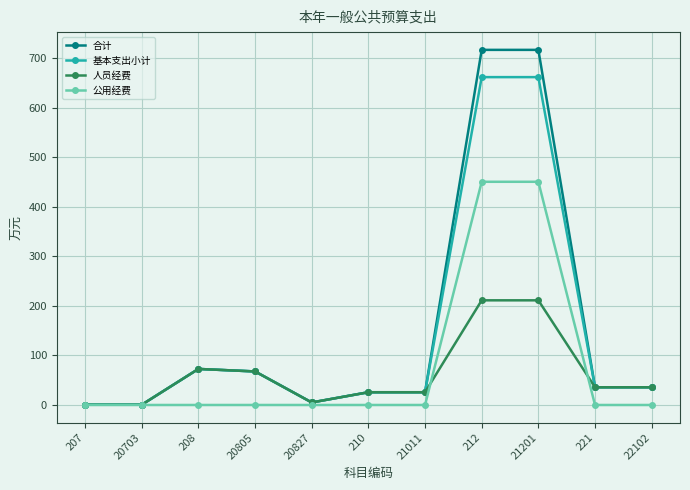

What is the maximum value for 公用经费?

450.3